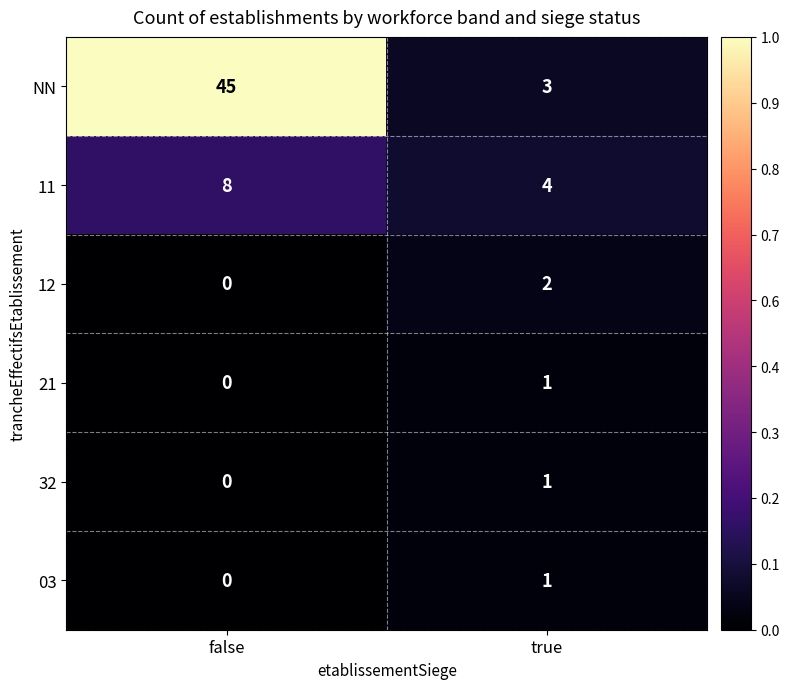

Reading right to left, transcribe all the data shown in this chart.

NN: 3	45
11: 4	8
12: 2	0
21: 1	0
32: 1	0
03: 1	0